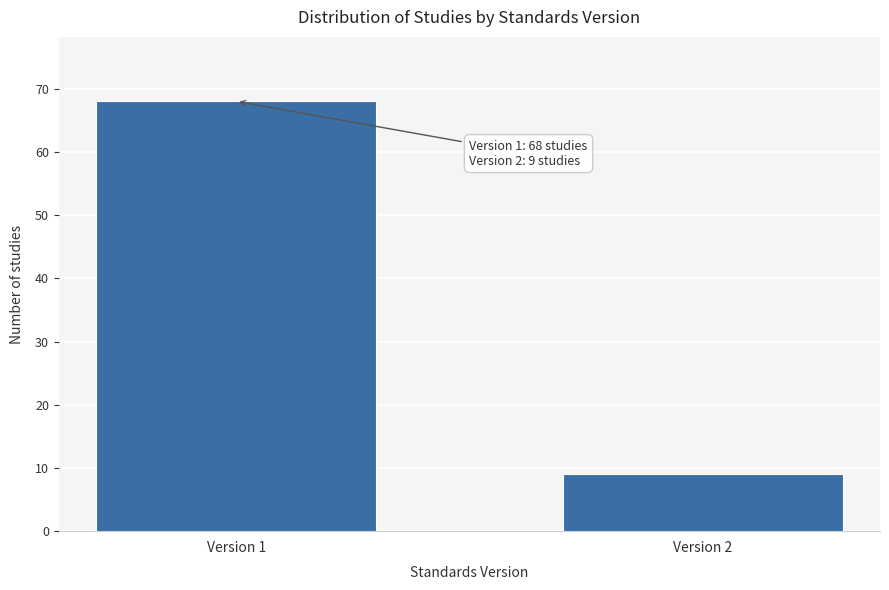

Reading right to left, list all the values displayed in this chart.

Version 2=9	Version 1=68